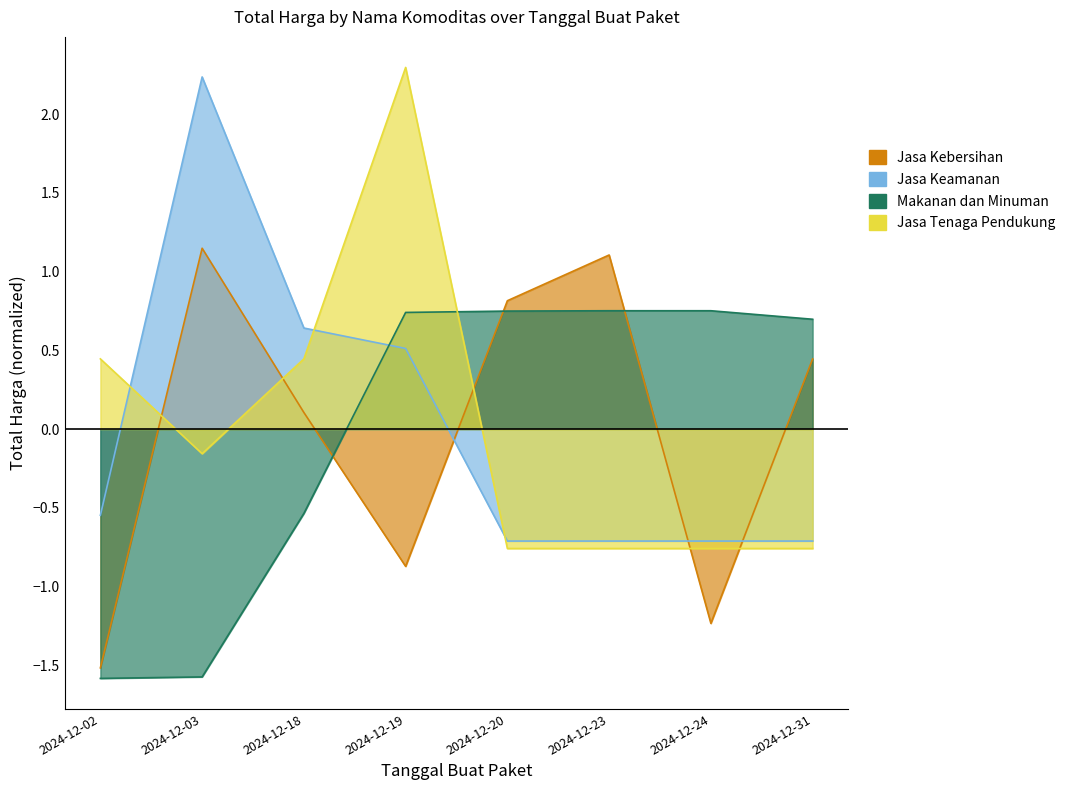

Between 2024-12-24 and 2024-12-31, which series saw the biggest shift?

Jasa Kebersihan